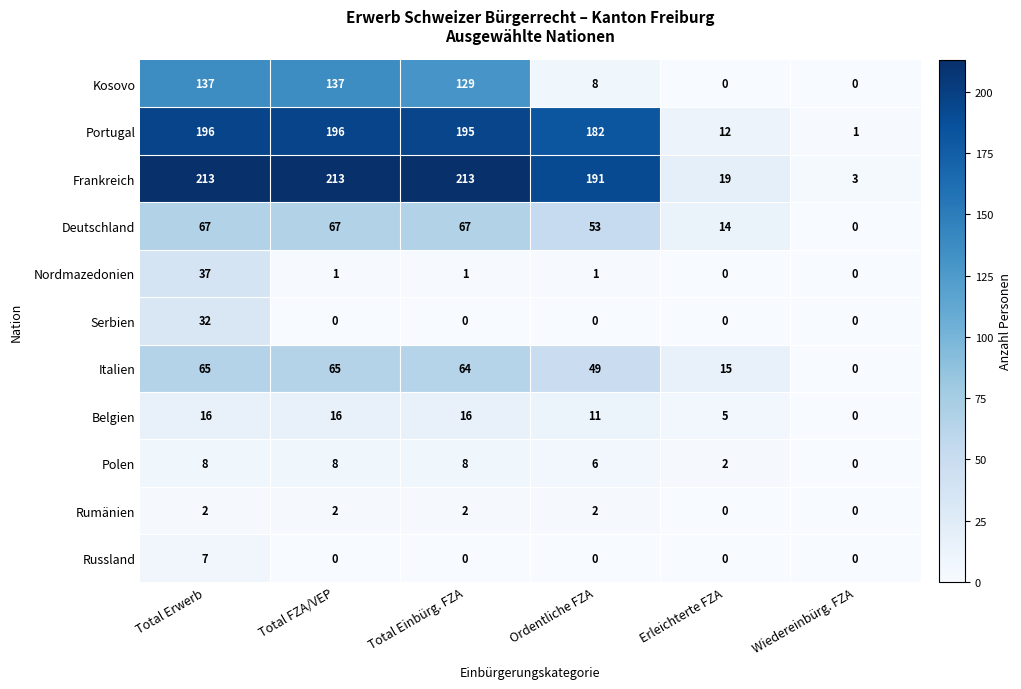

Which series has the largest range (max minus min)?

Frankreich